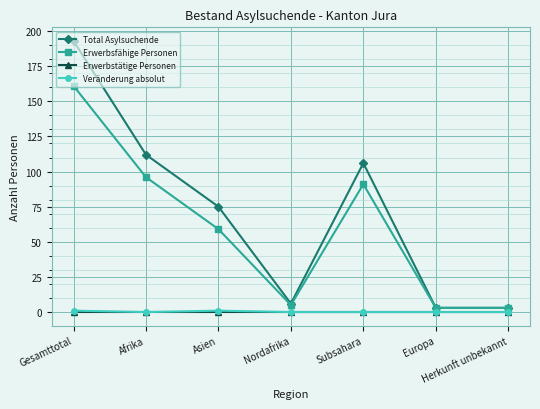

At which category is the sum across all series the highest?

Gesamttotal